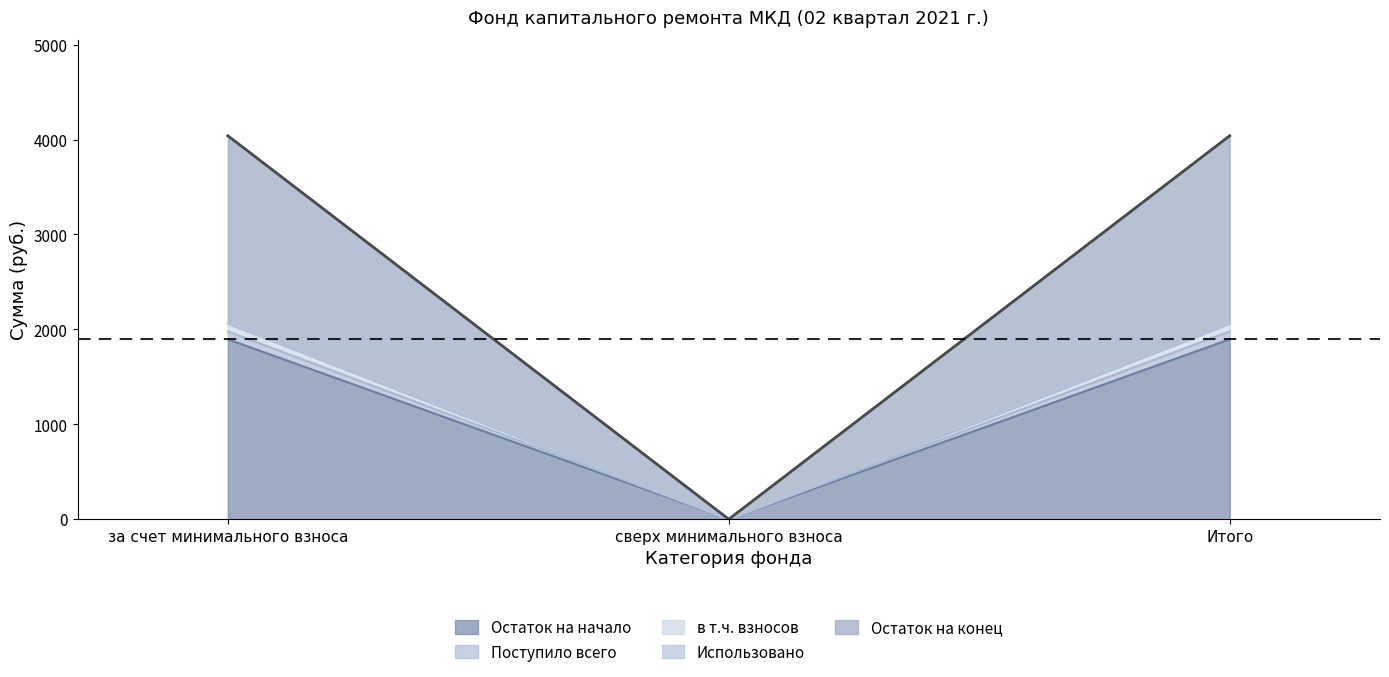

How many categories are shown in the chart?

3